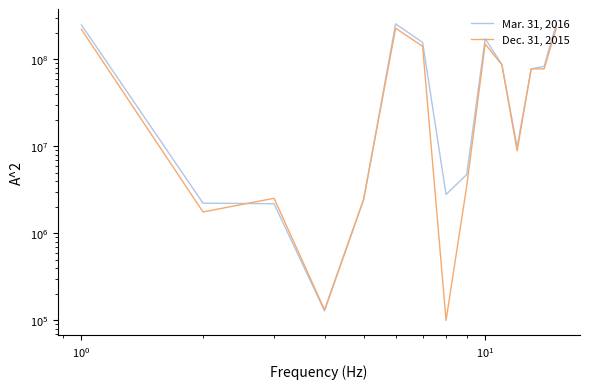

What is the lowest value of the Dec. 31, 2015 series?

100000